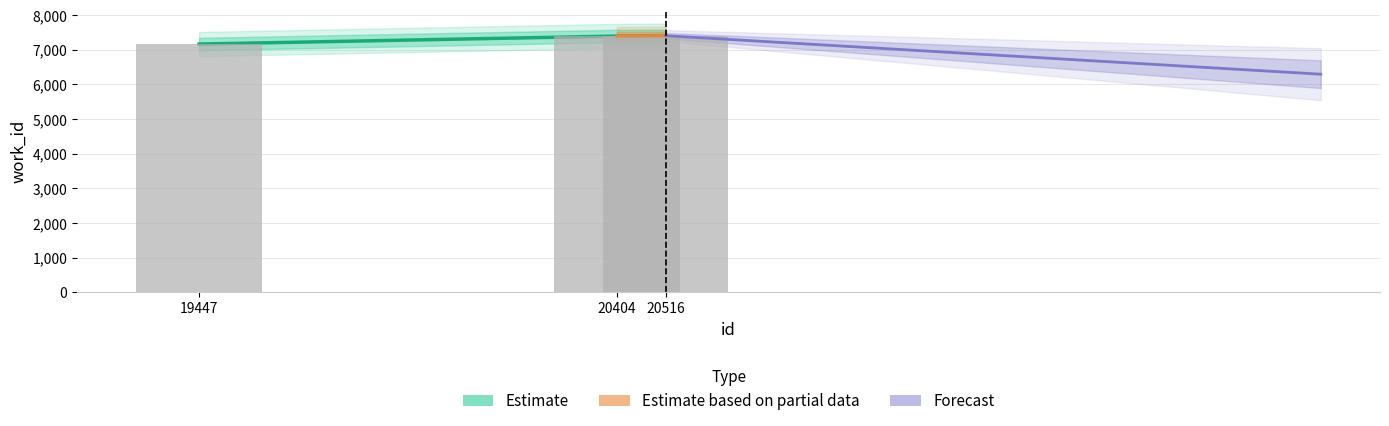

What is the ratio of the value at 20404 to the value at 19447?

1.0